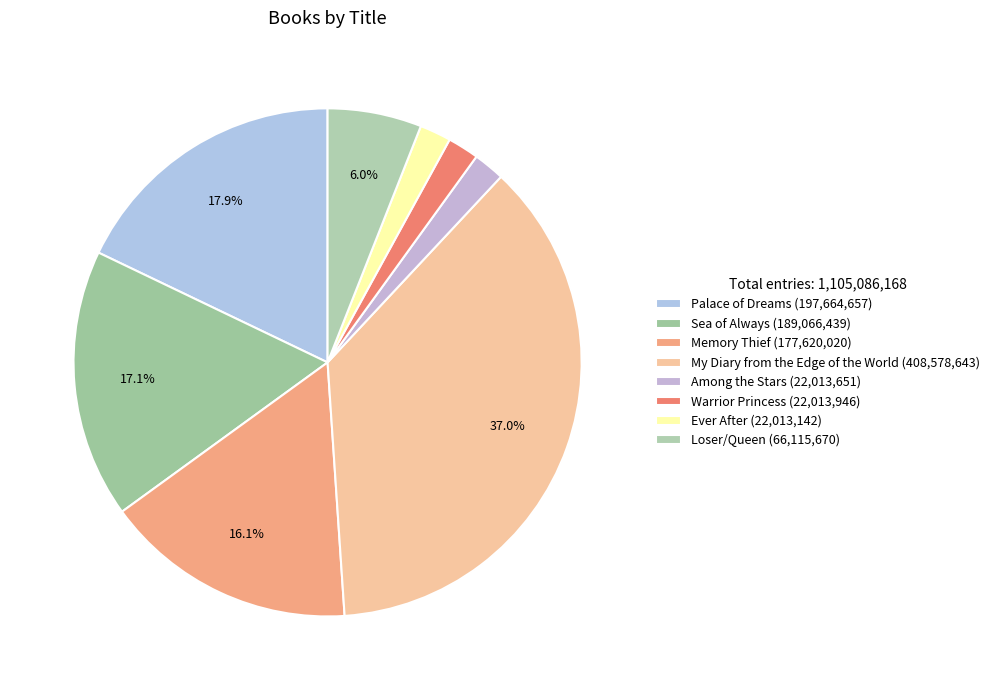

How much of the chart is everything except Ever After?

98.0%